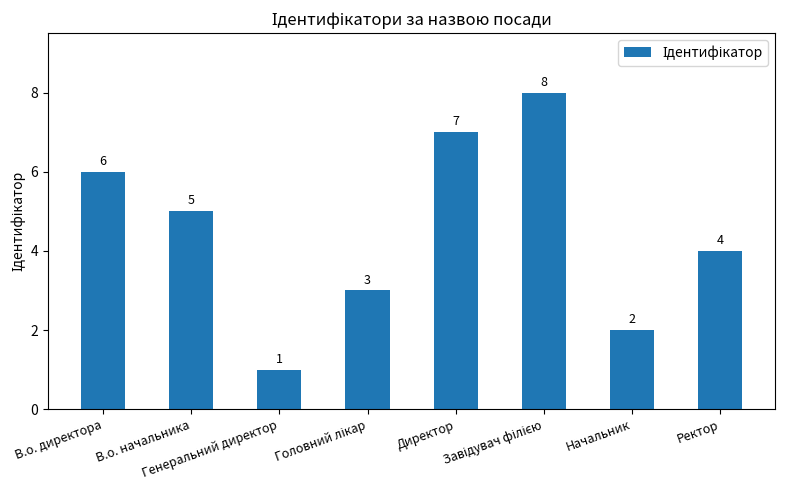

What is the maximum value shown in the chart?

8